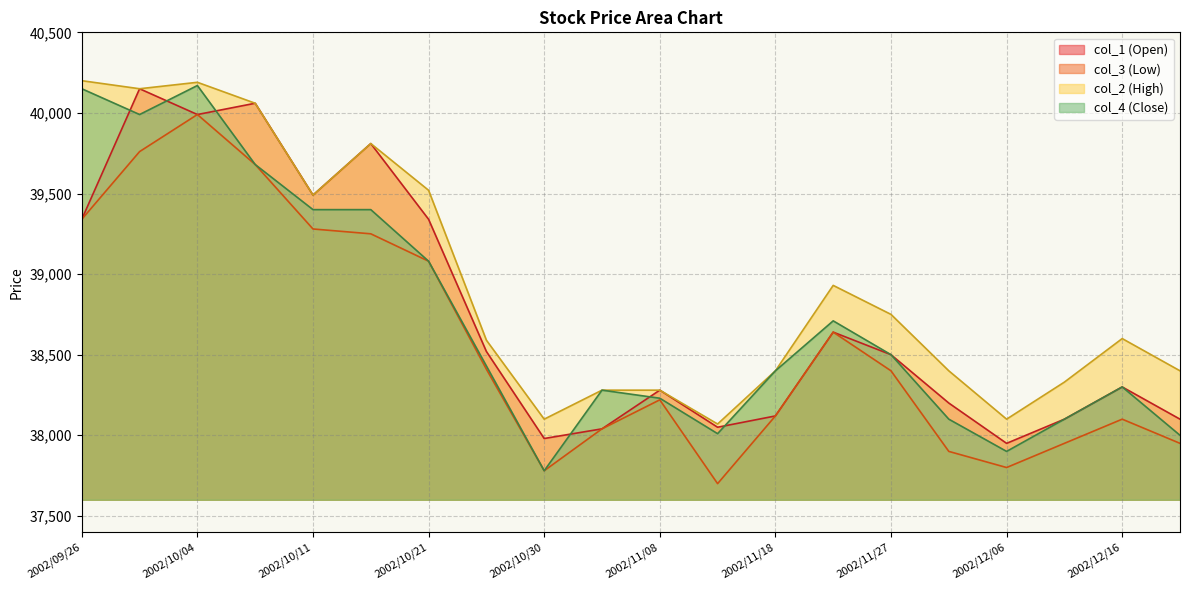

What is the label of the 1st point from the left?

2002/09/26